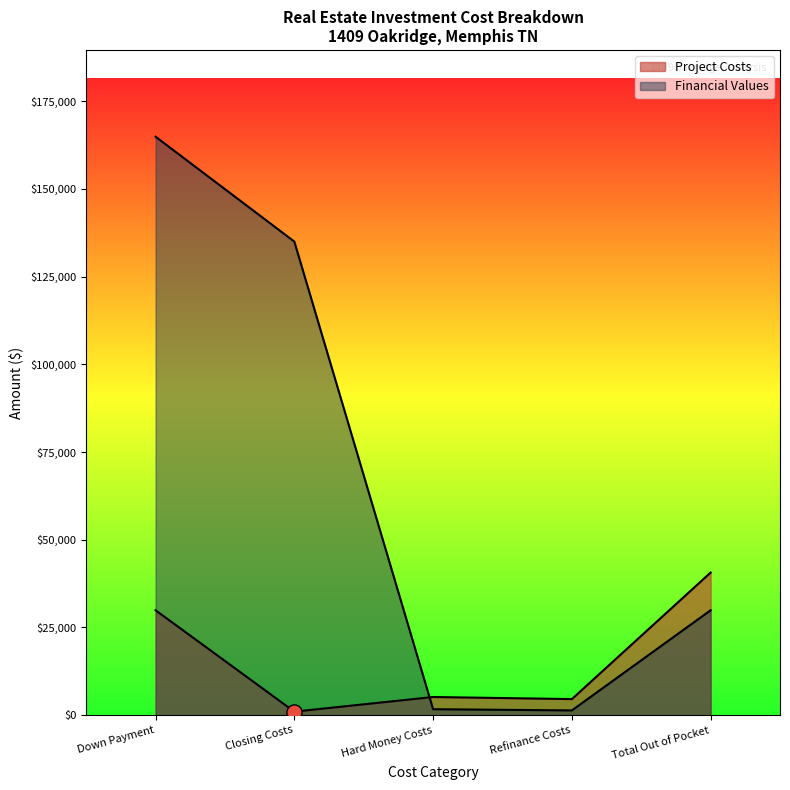

Which series contains the lowest Y value?

Project Costs